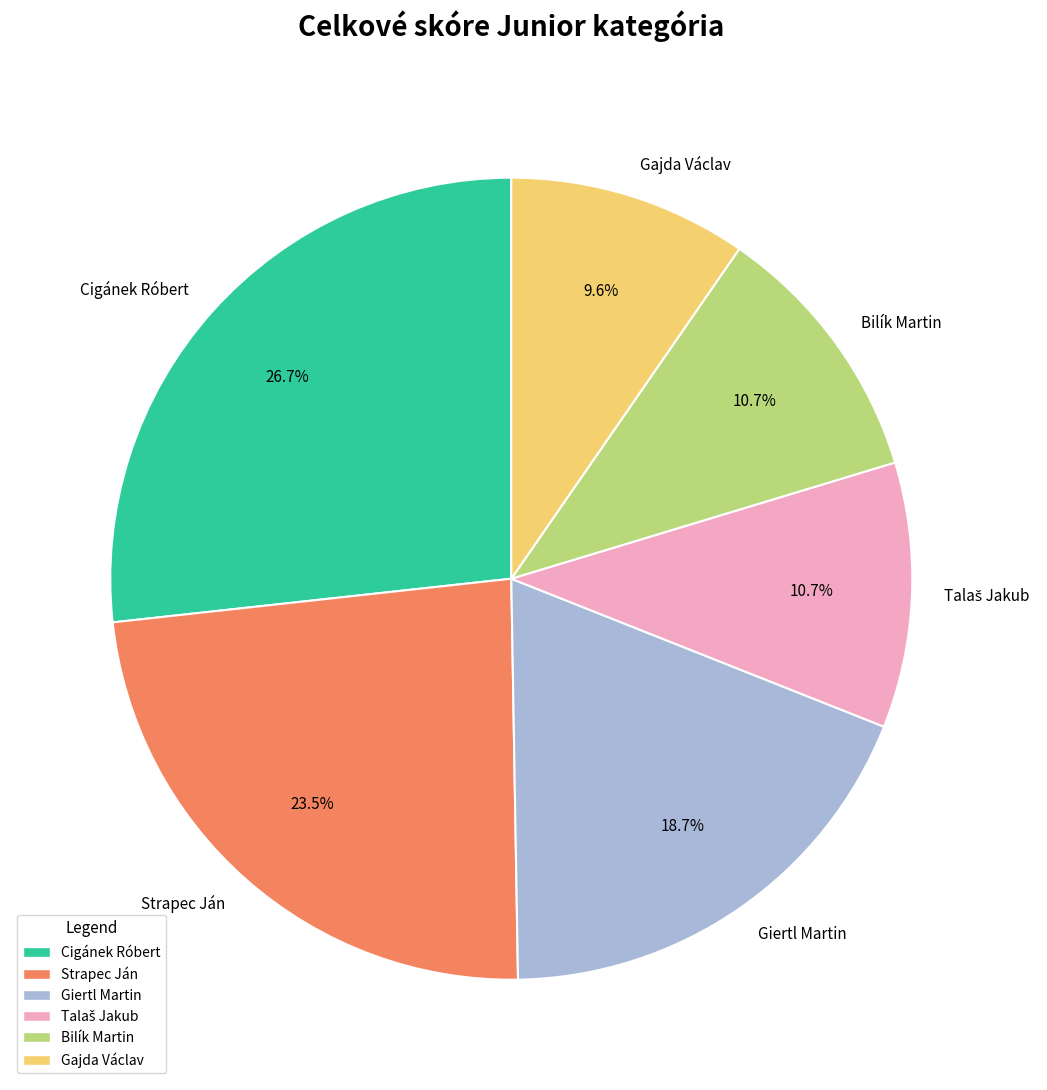

Combined, do Cigánek Róbert and Bilík Martin account for over 50%?

No